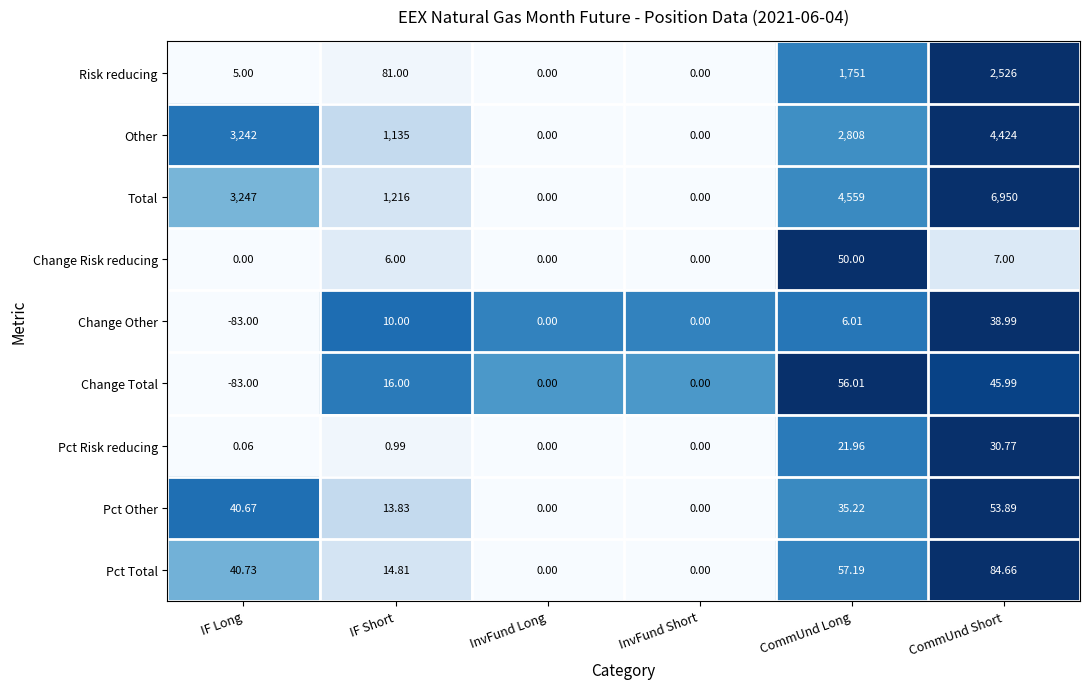

At which label does Other first exceed 2808?

IF Long